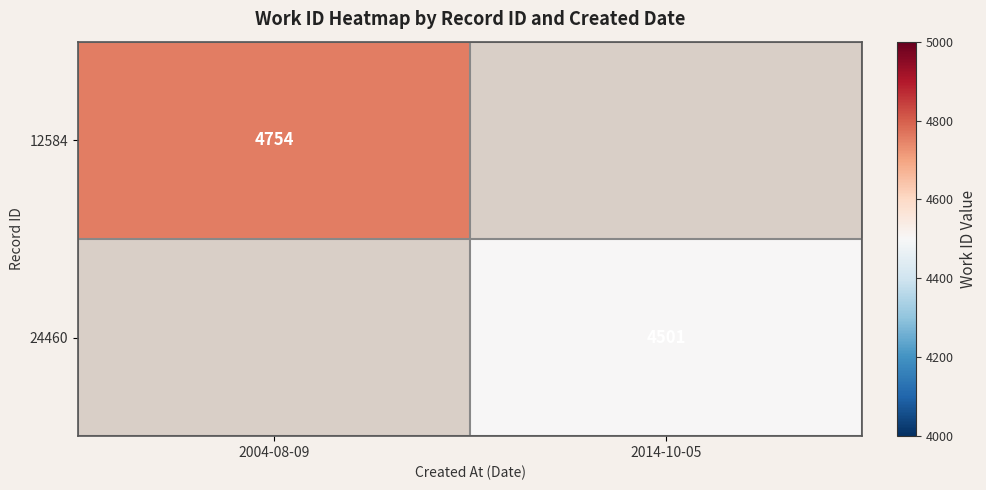

The 12584 series shows 6410 at 2004-08-09. True or false?

False